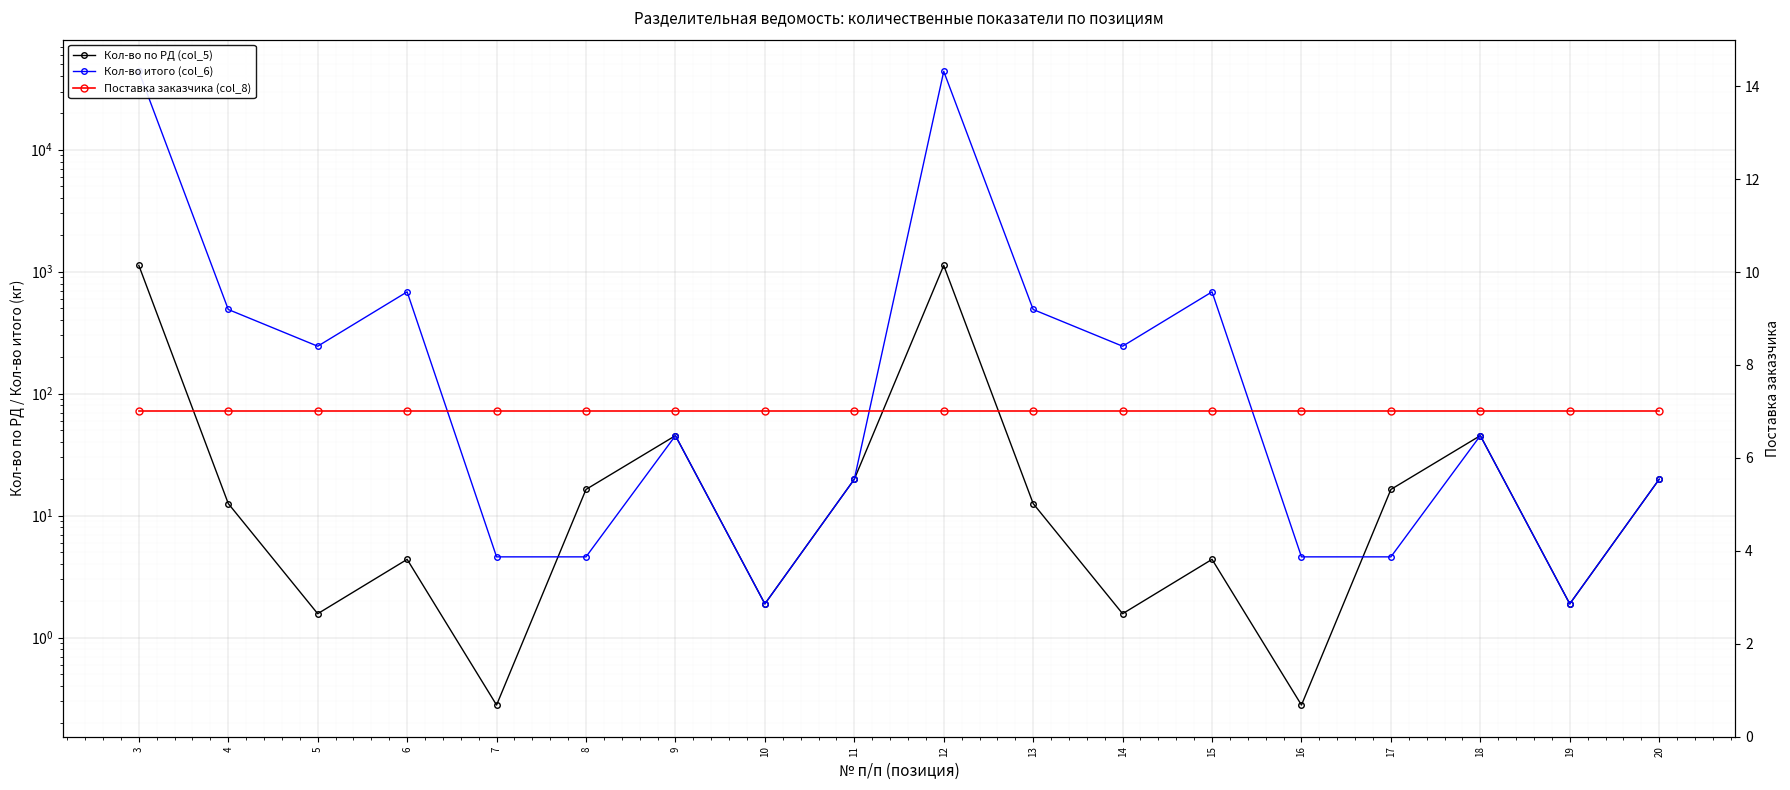

Between 13 and 10, which is larger?

13